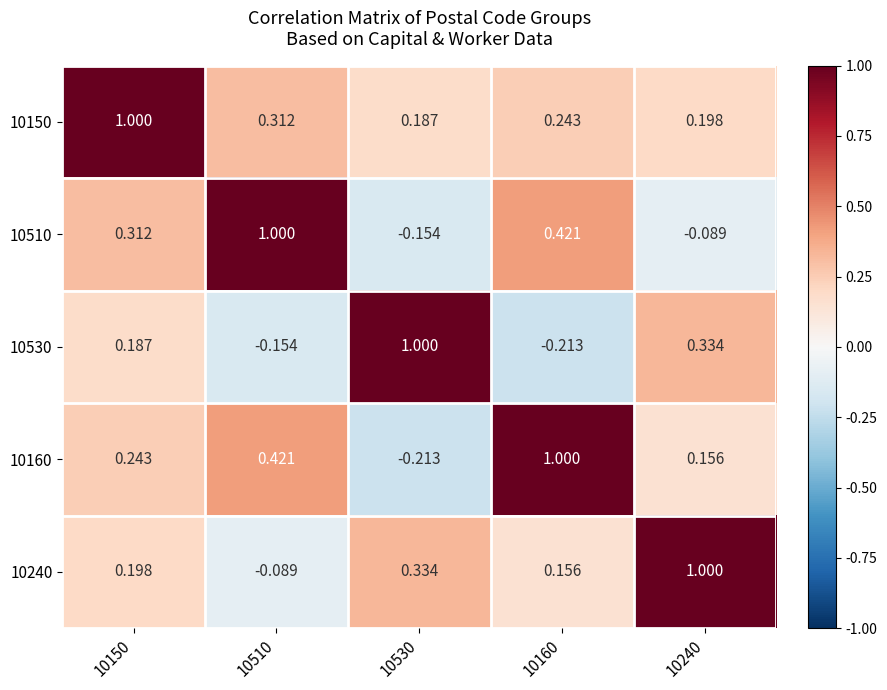

Is the value of 10240 at 10510 greater than the value of 10160 at 10150?

No